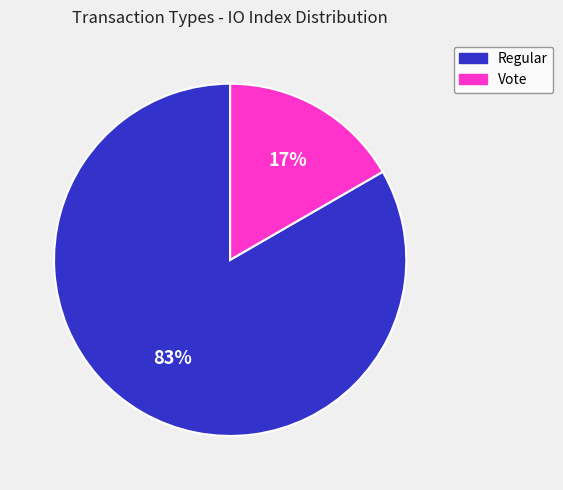

Combined, do Regular and Vote account for over 50%?

Yes